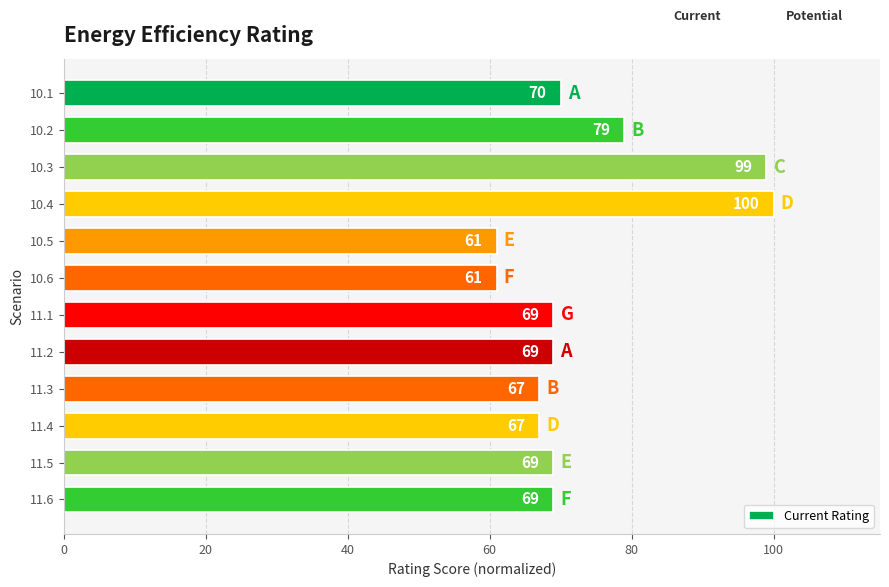

True or false: the data shows 70 at 10.1.

True